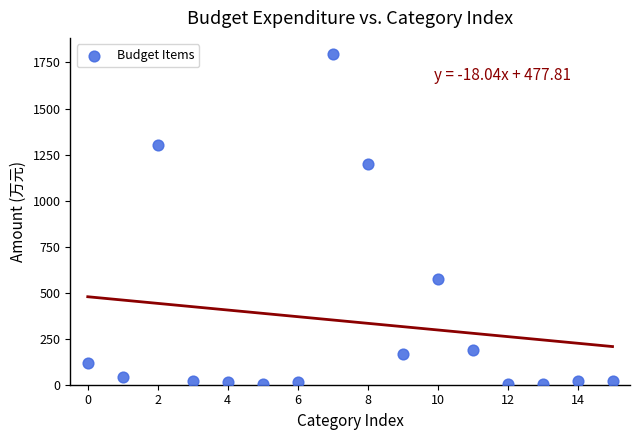

What Y value in the scatter plot is closest to 897?

1200.0